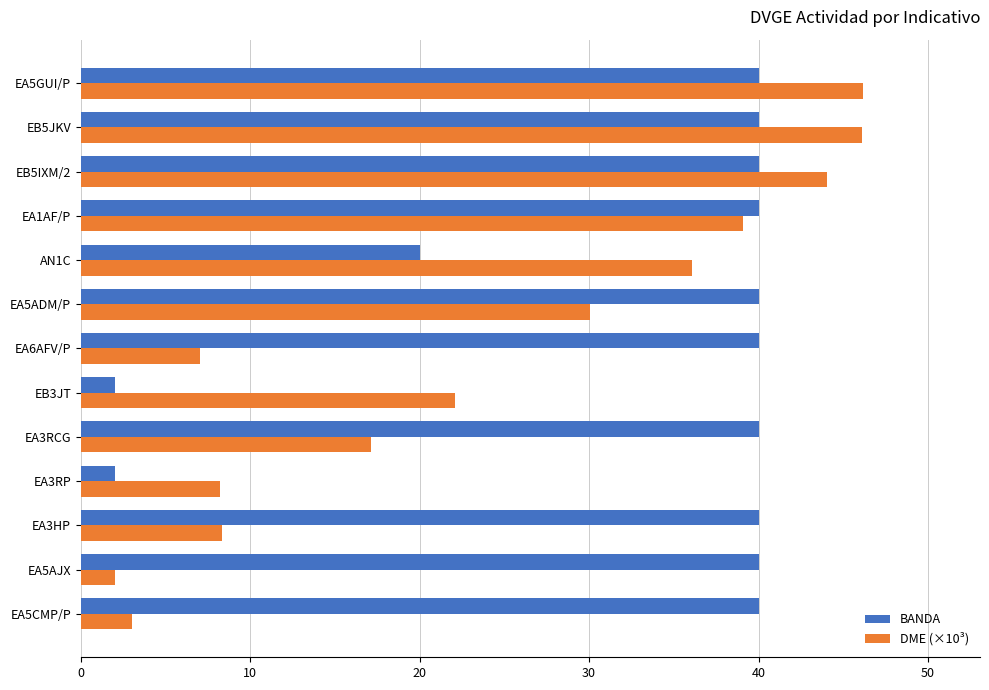

Rank the series by their average value, from highest to lowest.

BANDA, DME (×10³)